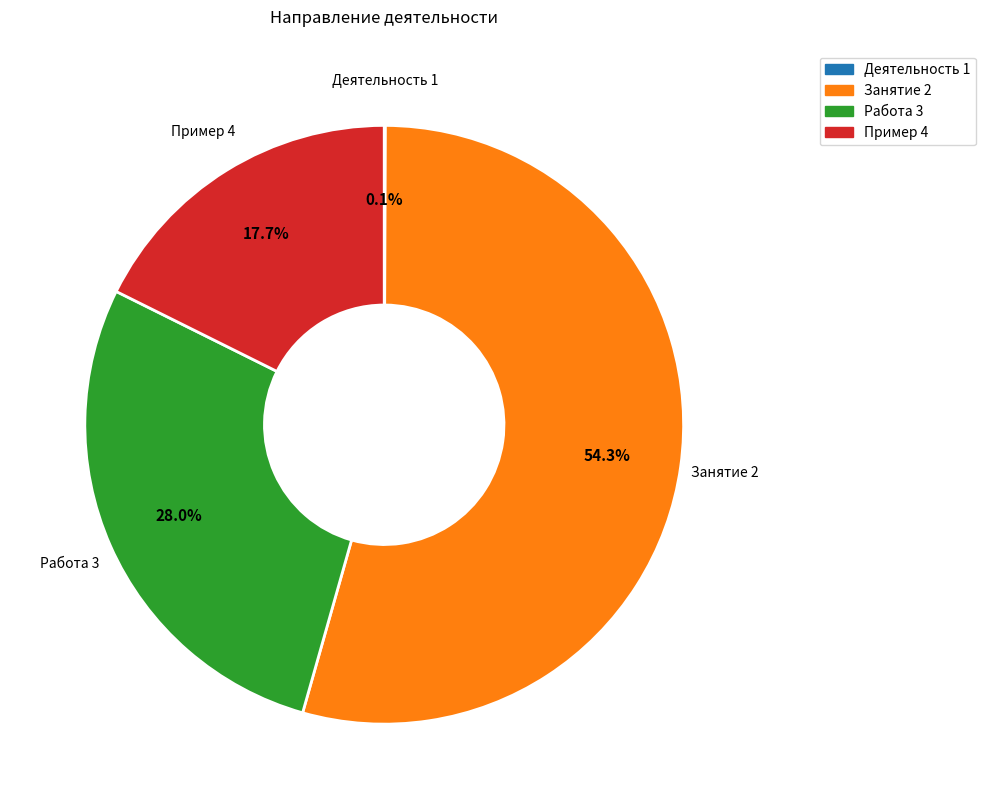

Is there a majority slice in this chart?

Yes